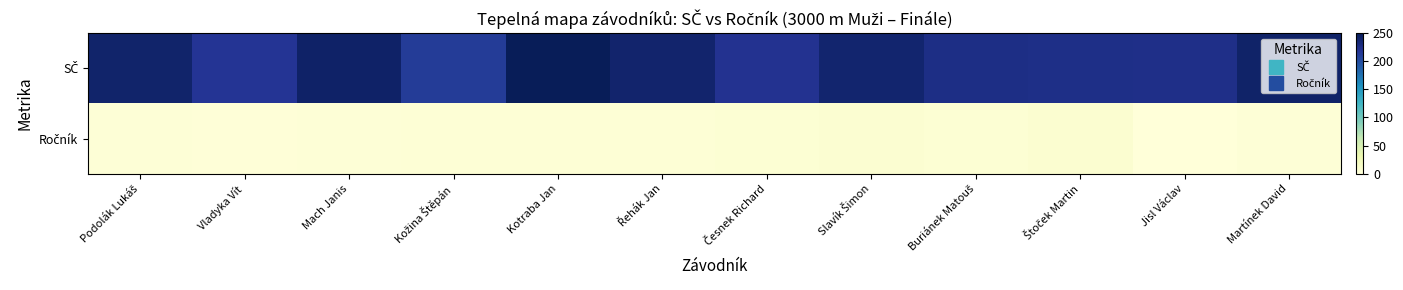

What is the difference between the highest and lowest values at Štoček Martin?

218